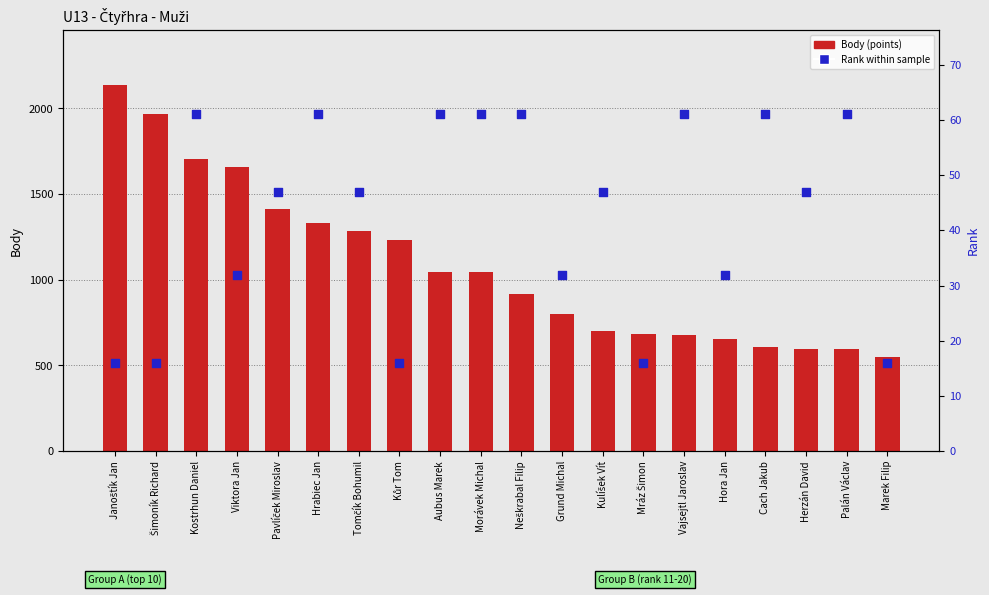

What are all the series names shown in the legend?

Body, Rank within sample